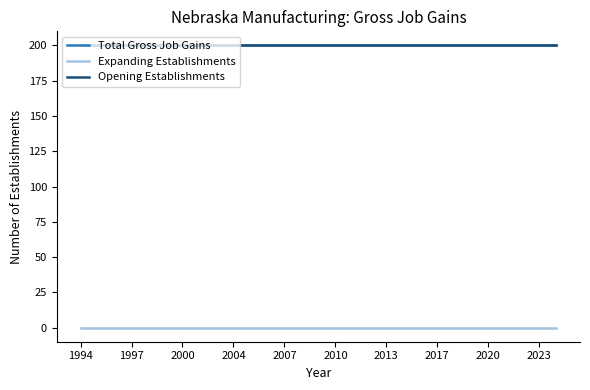

Does the chart display data point markers on the line(s)?

No